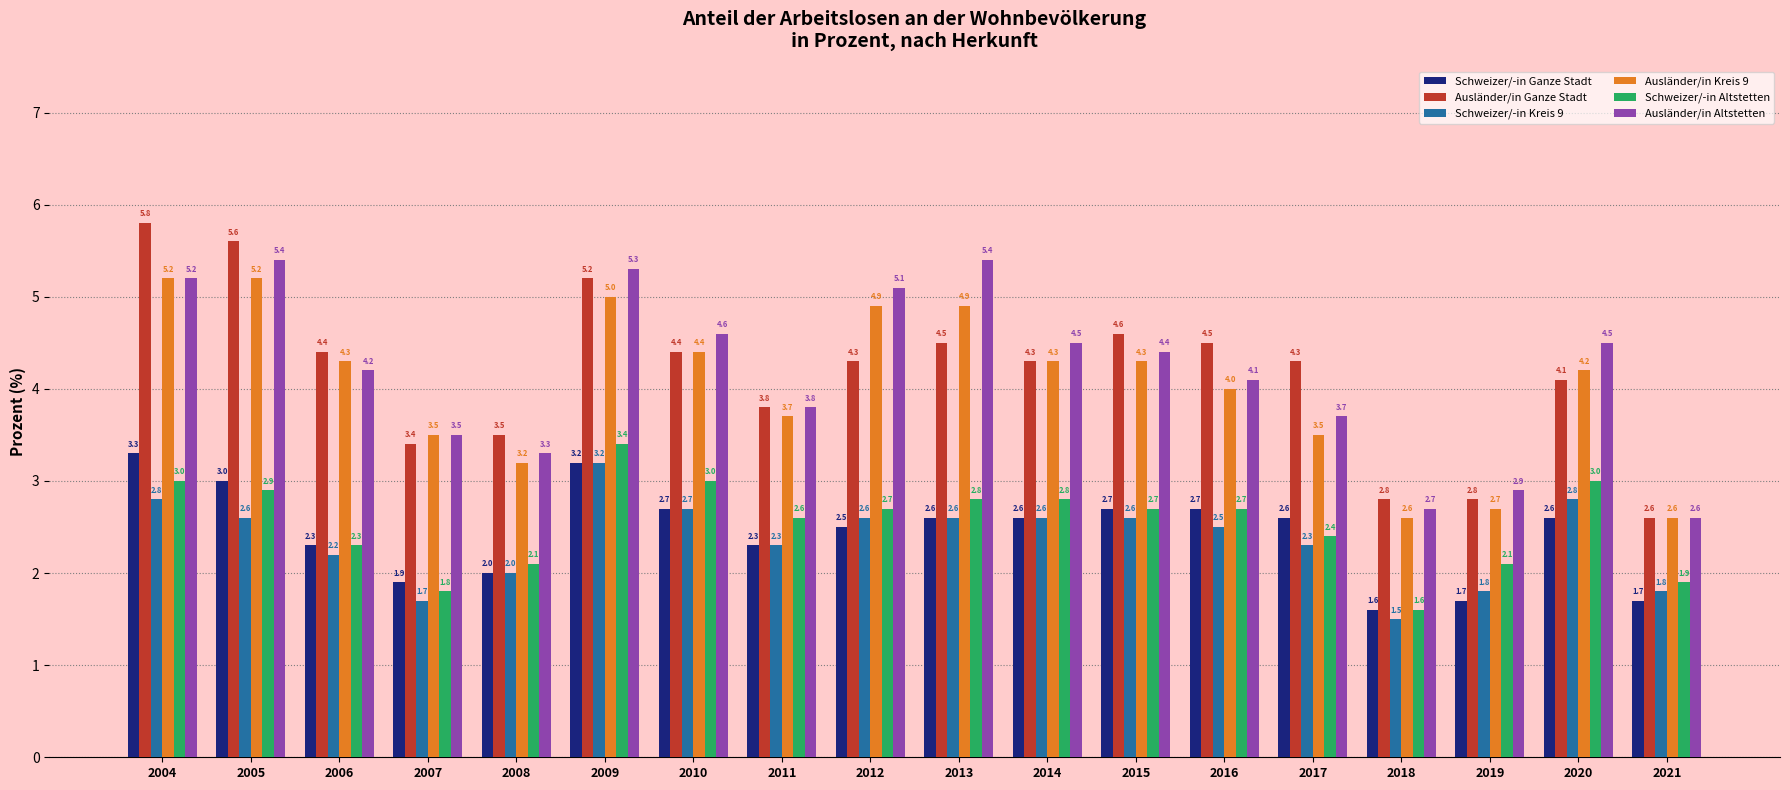

What is the difference between the highest and lowest values at 2009?

2.1